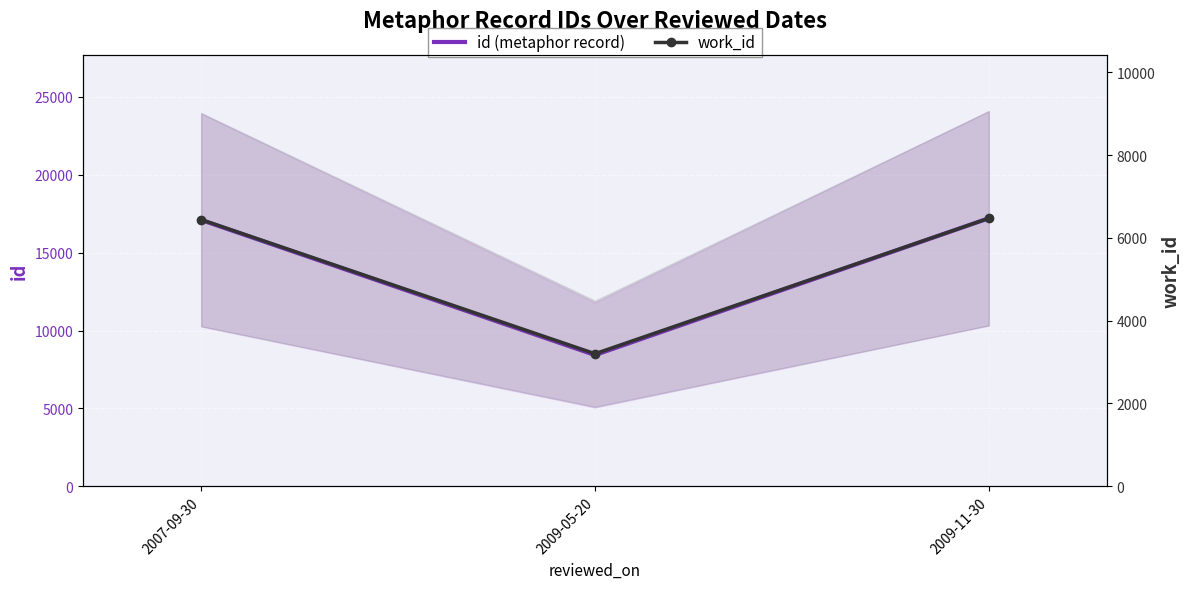

What is the minimum value shown in the chart?

3202